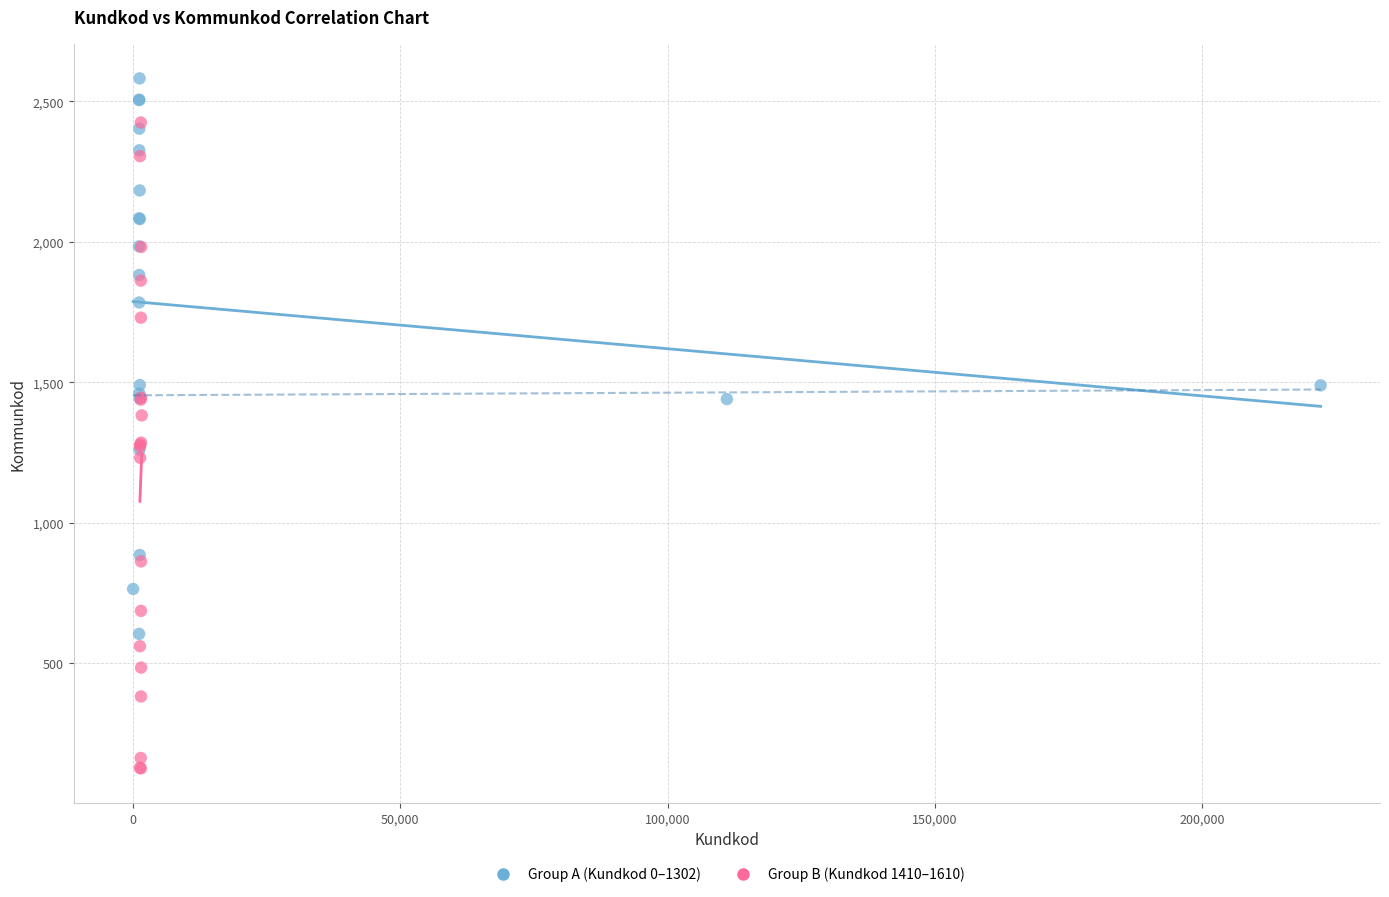

Which series has the largest Y range (max minus min)?

Group B (Kundkod 1410–1610)